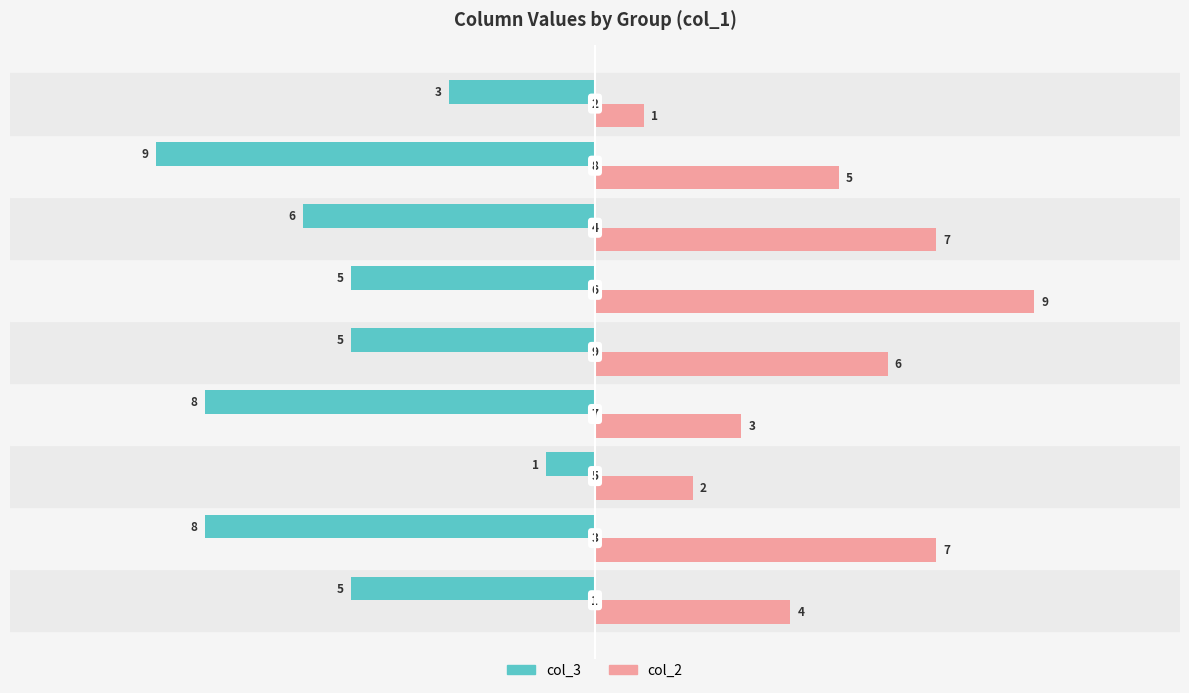

Which series has the largest total across all categories?

col_2